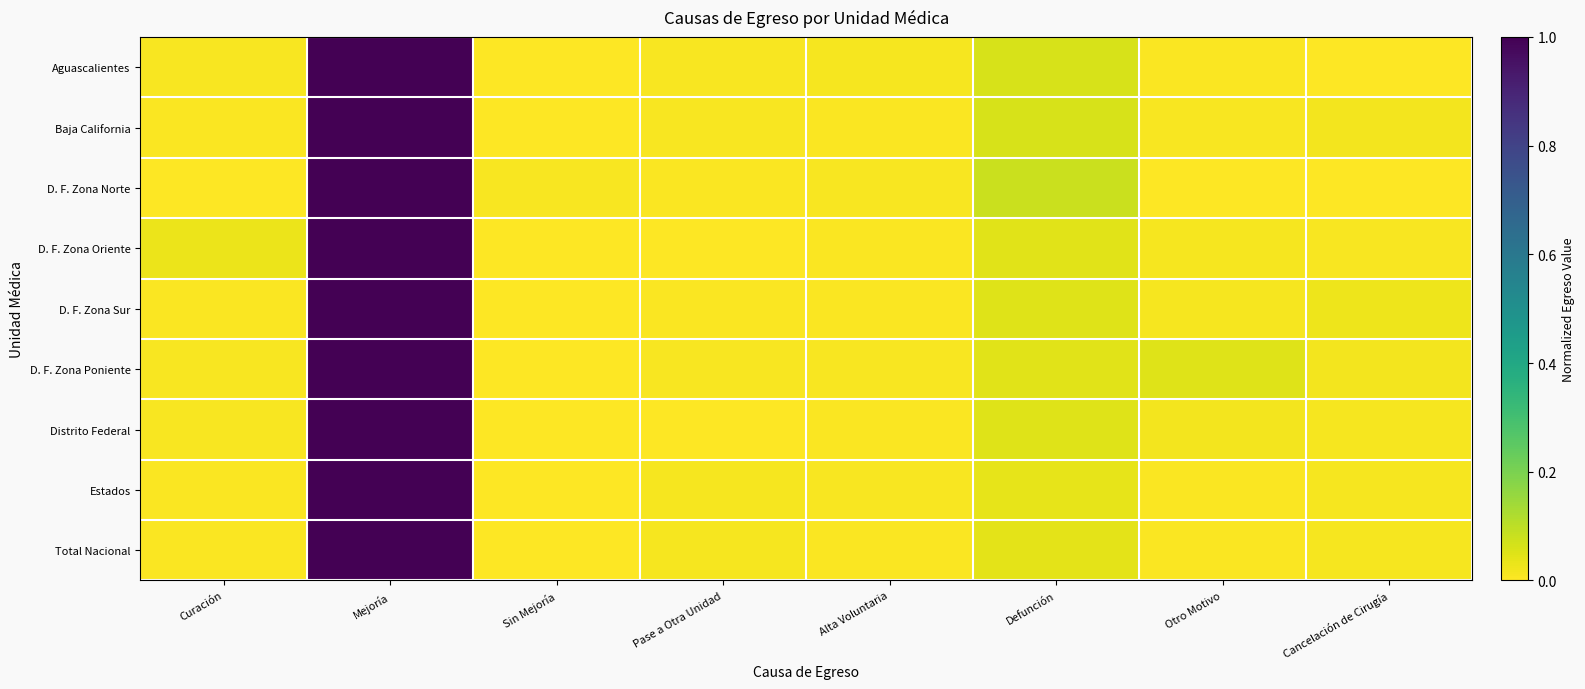

At which category is the sum across all series the highest?

Mejoría